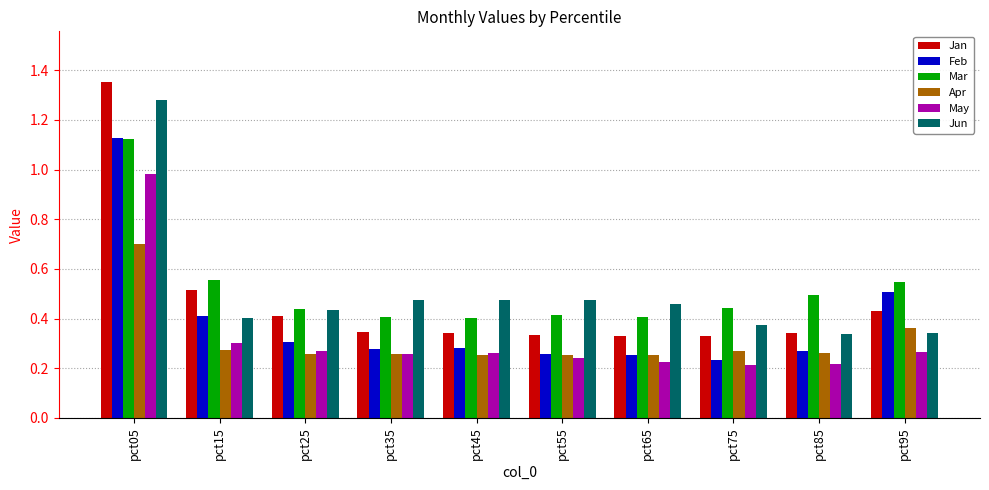

Is it true that Feb equals 0.1 at pct75?

False